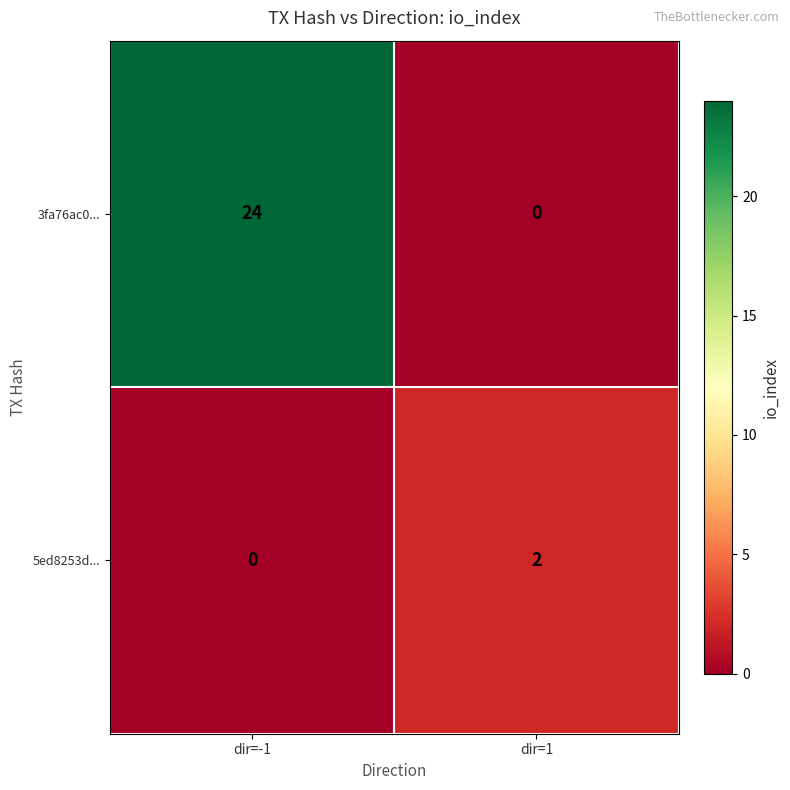

What is the maximum value shown in the chart?

24